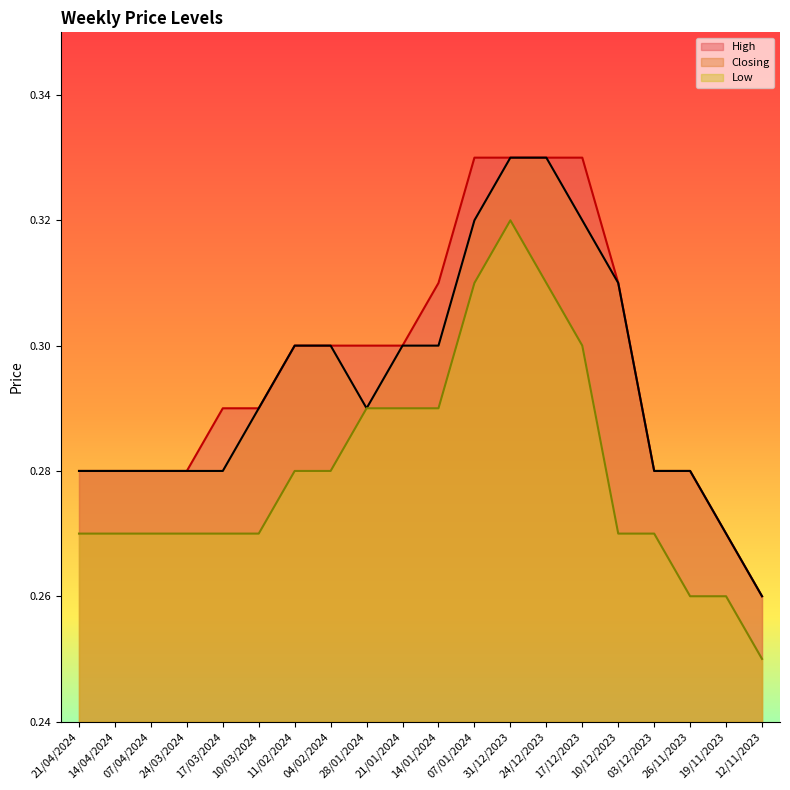

What are all the series names shown in the legend?

High, Closing, Low